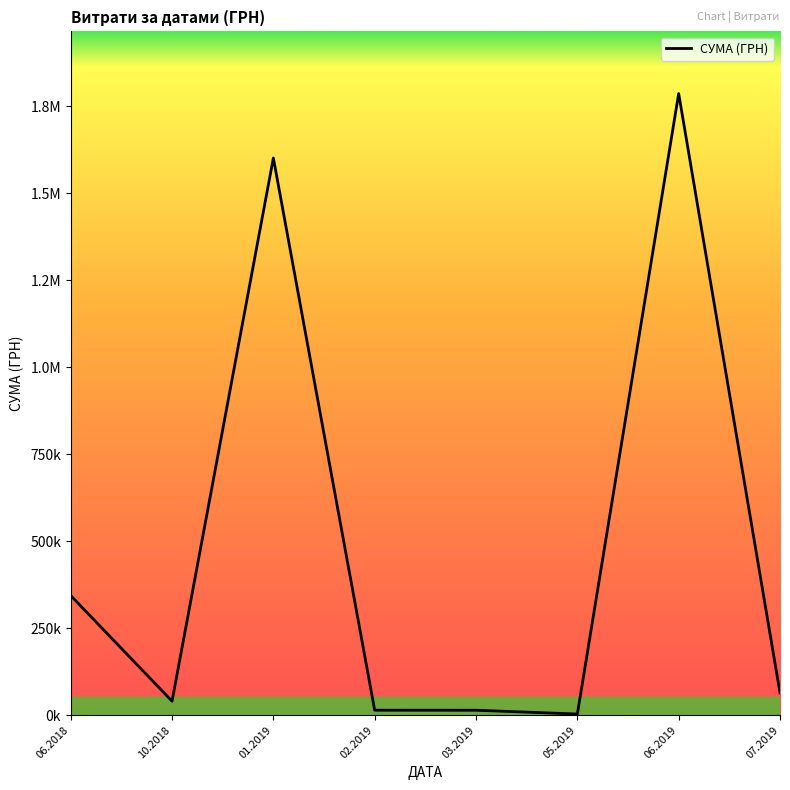

What is the maximum value shown in the chart?

1787025.5